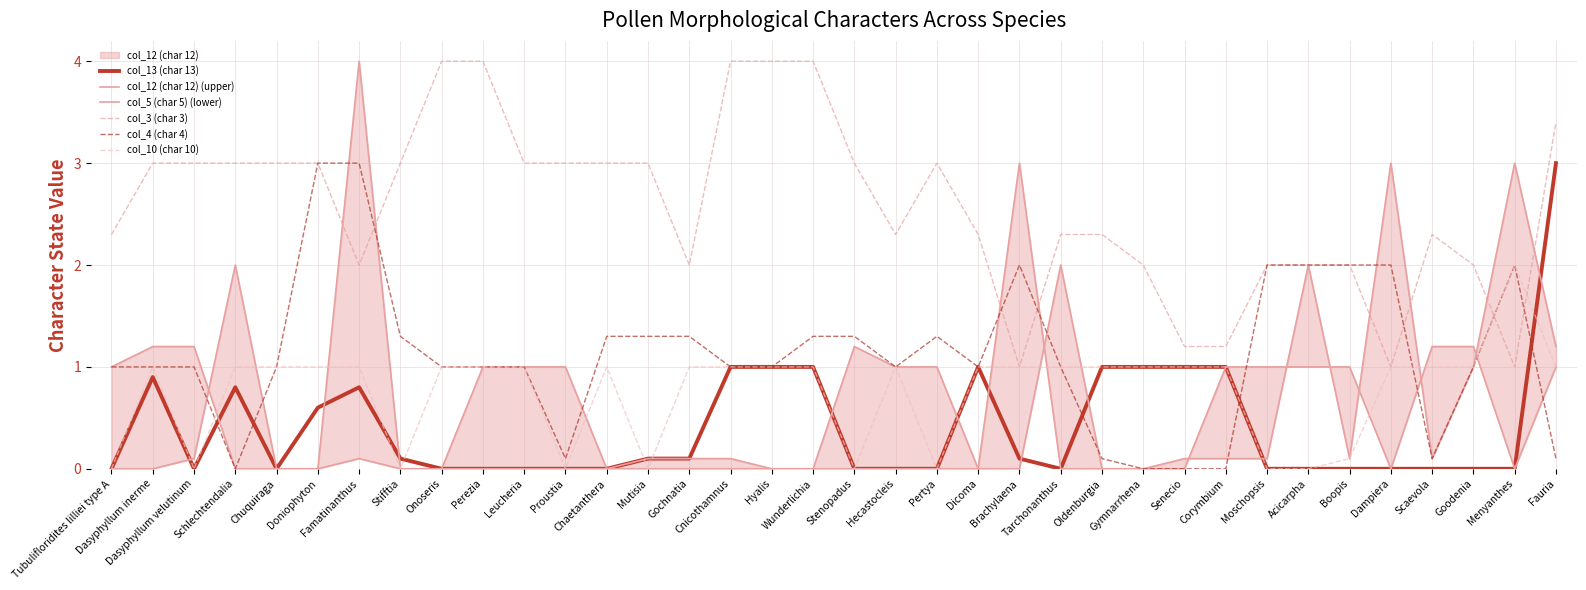

What is the total value across all series at Moschopsis?

5.1